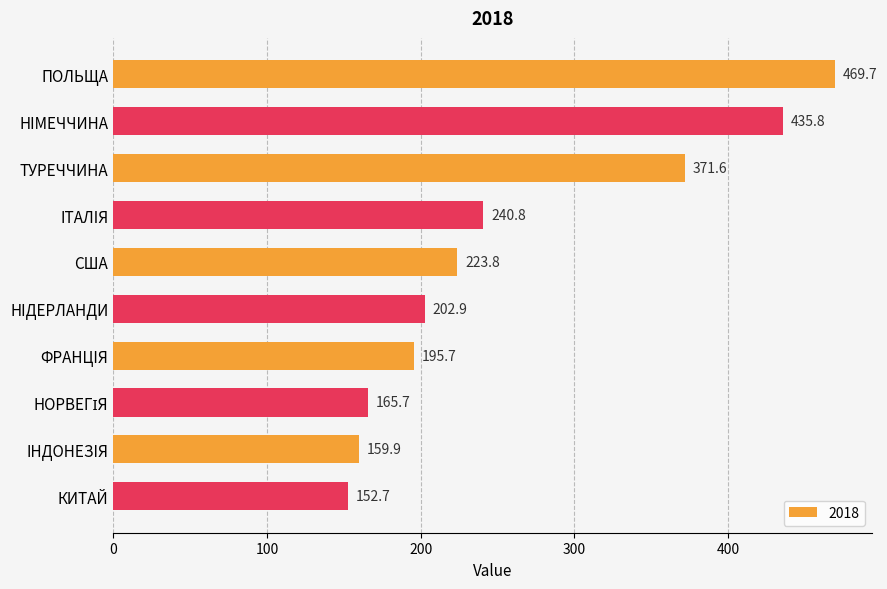

Which category has the lowest value across all series?

КИТАЙ